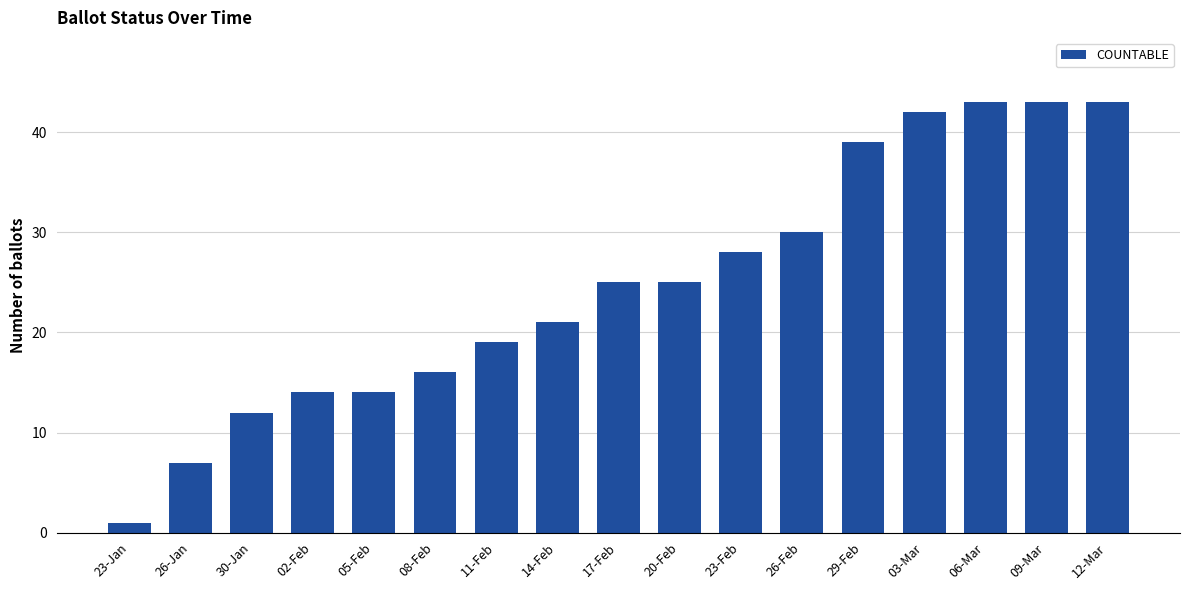

Where is the data nearest to the value 22?

14-Feb